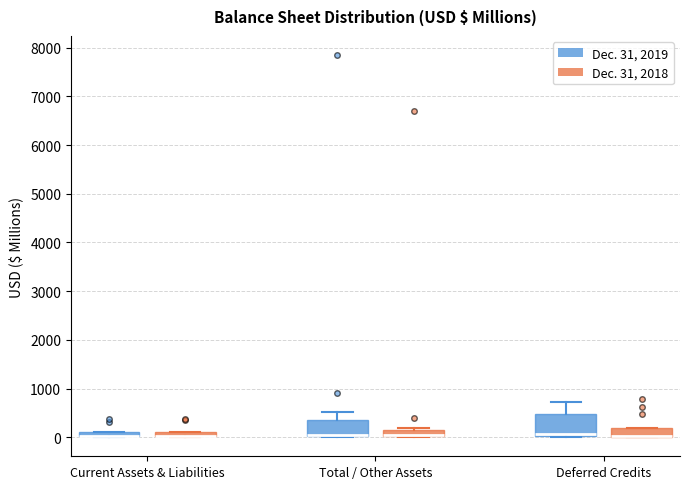

Where is the upper edge of the box for Total / Other Assets (Dec. 31, 2019) on the y-axis? The values are not printed on the chart, so give them approximately, as read against the axis.

300